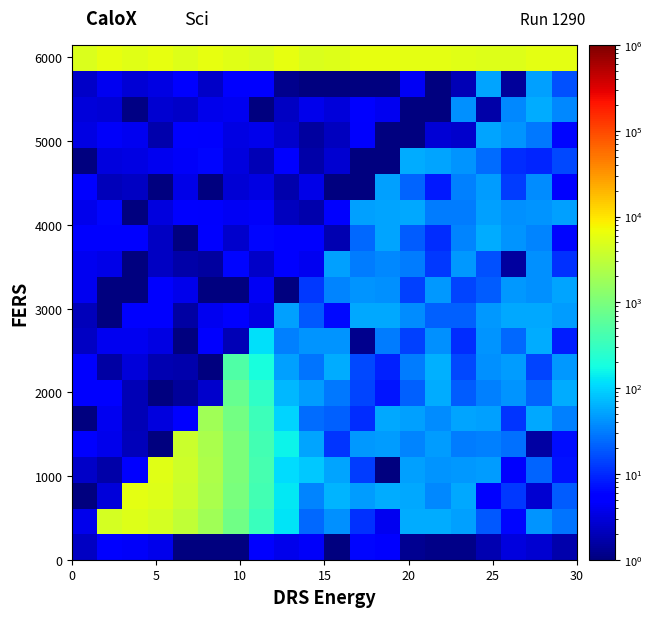

What is the greatest value displayed?

6089.2